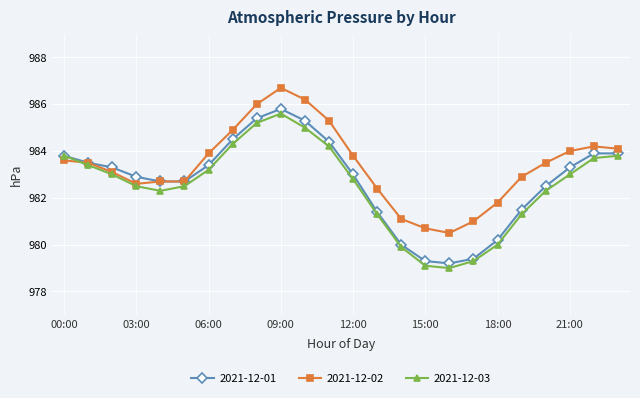

Is this an area chart (filled region under the line)?

No